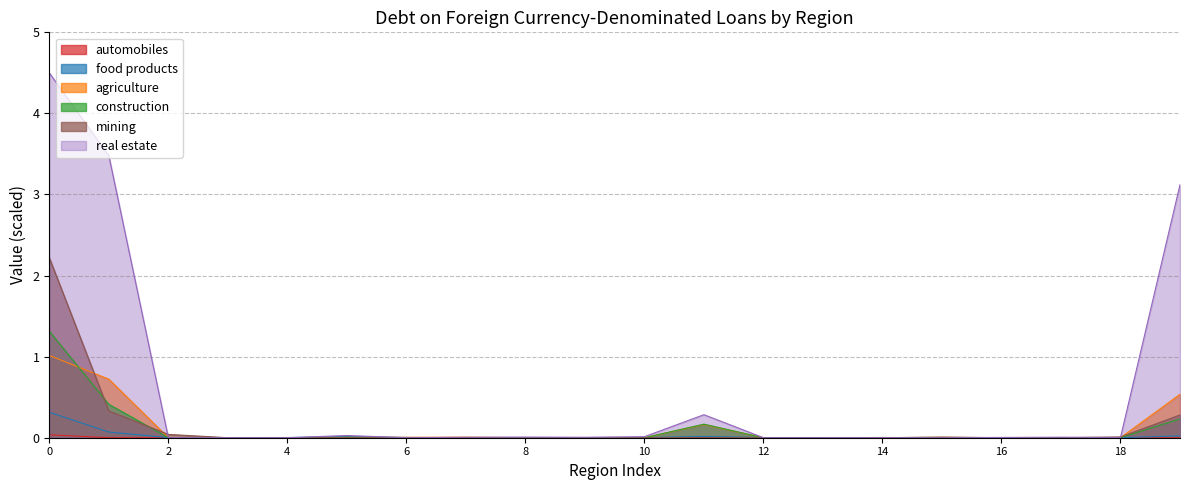

Reading left to right, extract all data points from this chart.

food products: 0.3	0.1	0.0	0.0	0.0	0.0	0.0	0.0	0.0	0.0	0.0	0.0	0.0	0.0	0.0	0.0	0.0	0.0	0.0	0.0
agriculture: 1.0	0.7	0.0	0.0	0.0	0.0	0.0	0.0	0.0	0.0	0.0	0.2	0.0	0.0	0.0	0.0	0.0	0.0	0.0	0.5
construction: 1.3	0.4	0.0	0.0	0.0	0.0	0.0	0.0	0.0	0.0	0.0	0.2	0.0	0.0	0.0	0.0	0.0	0.0	0.0	0.2
mining: 2.2	0.3	0.0	0.0	0.0	0.0	0.0	0.0	0.0	0.0	0.0	0.0	0.0	0.0	0.0	0.0	0.0	0.0	0.0	0.3
real estate: 4.5	3.5	0.0	0.0	0.0	0.0	0.0	0.0	0.0	0.0	0.0	0.3	0.0	0.0	0.0	0.0	0.0	0.0	0.0	3.1
automobiles: 0.0	0.0	0.0	0.0	0.0	0.0	0.0	0.0	0.0	0.0	0.0	0.0	0.0	0.0	0.0	0.0	0.0	0.0	0.0	0.0